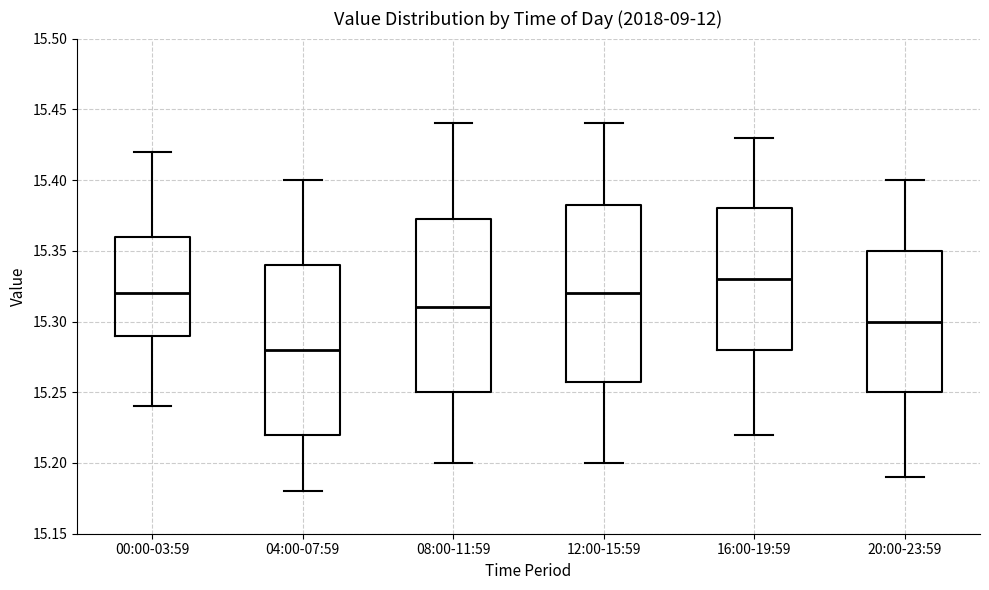

Where does the lower whisker of the box for 00:00-03:59 end on the y-axis? The values are not printed on the chart, so give them approximately, as read against the axis.

15.240